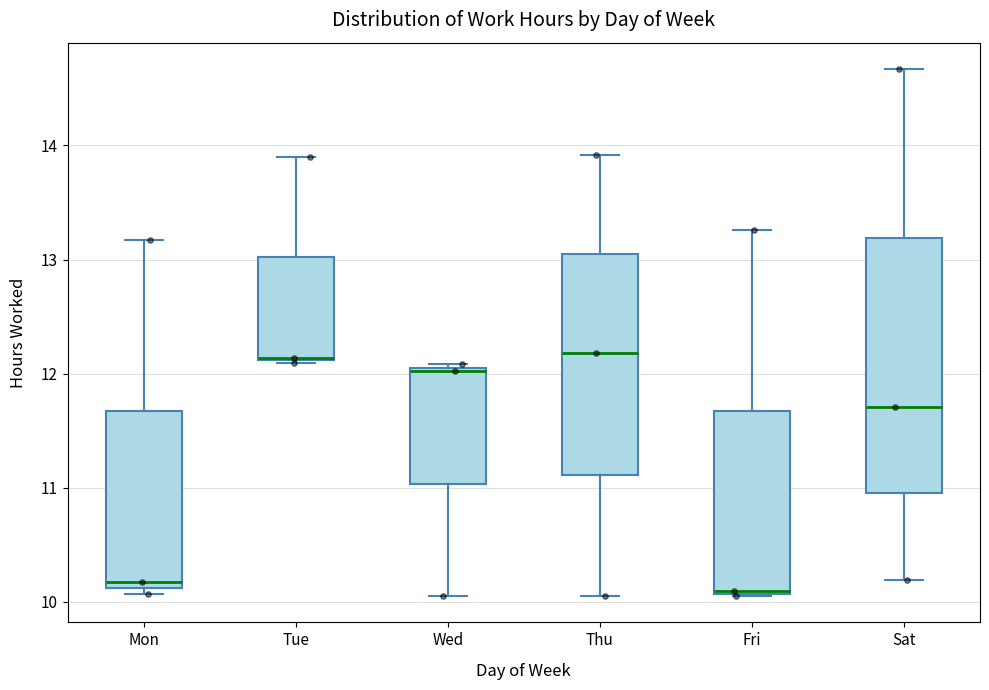

Where does the upper whisker of the box for Sat end on the y-axis? The values are not printed on the chart, so give them approximately, as read against the axis.

14.7